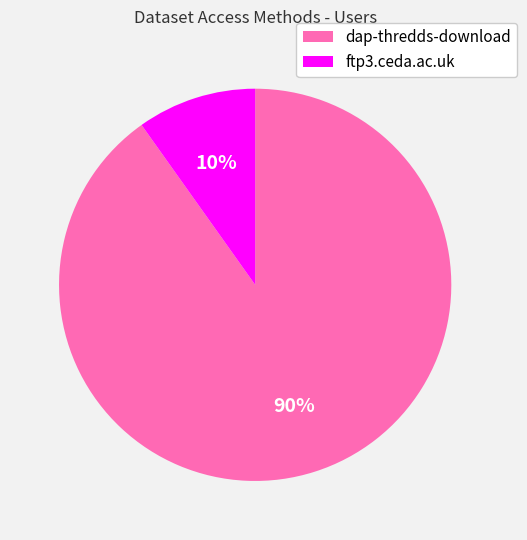

What percentage is the ftp3.ceda.ac.uk slice, to the nearest percent?

10%